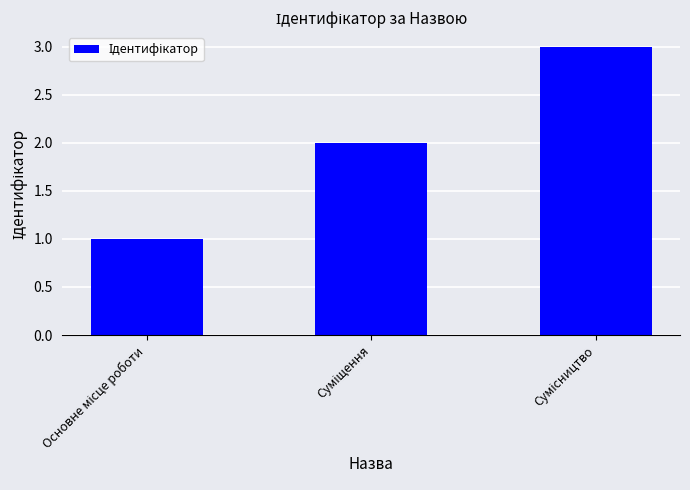

What is the sum of all values?

6